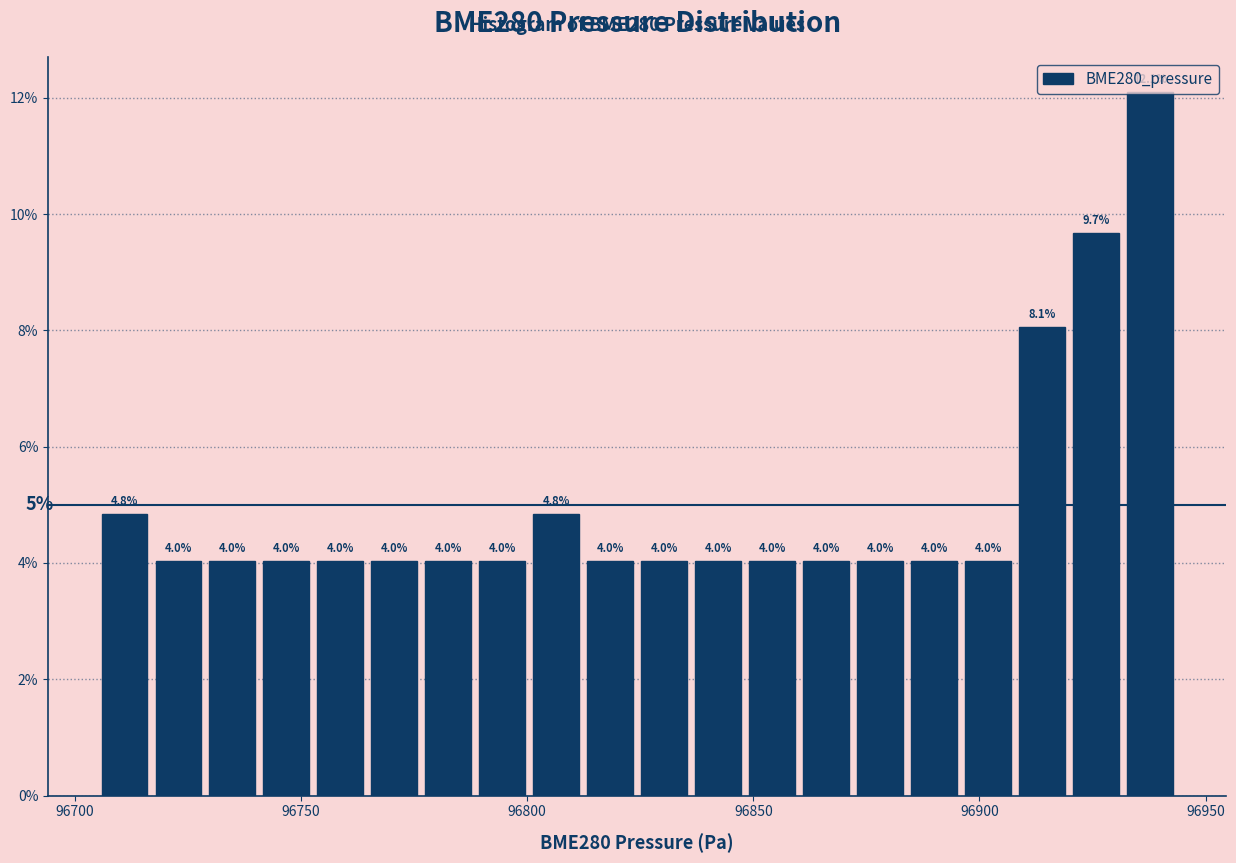

Read against the x-axis, roughly where is the centre of the tallest bar?

96940